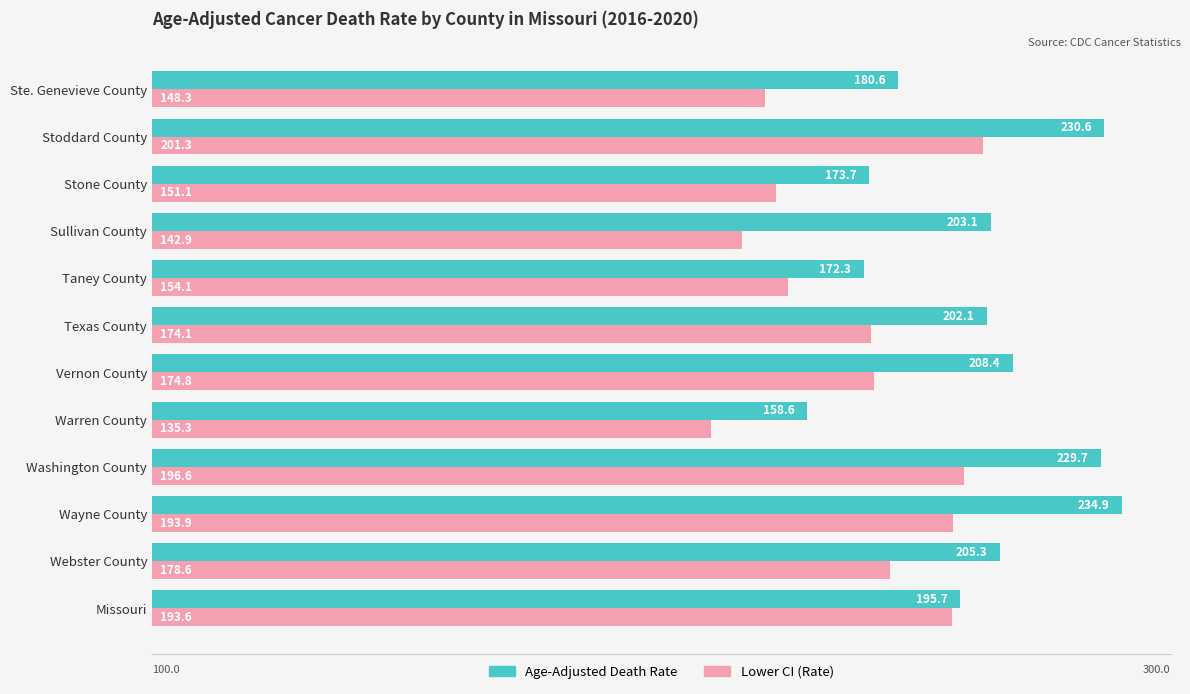

What are all the series names shown in the legend?

Age-Adjusted Death Rate, Lower CI (Rate)